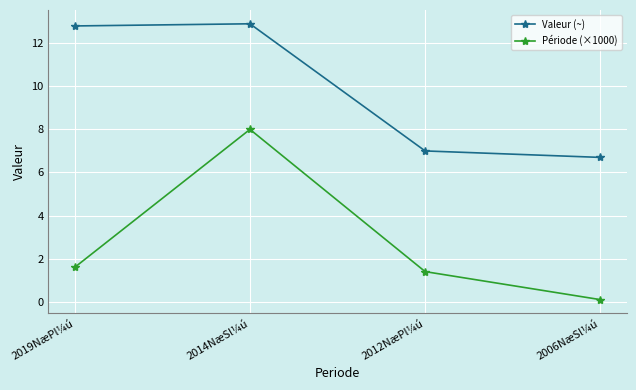

Is it true that Période (×1000) equals 2.4 at 2019NæPl¼ú?

False